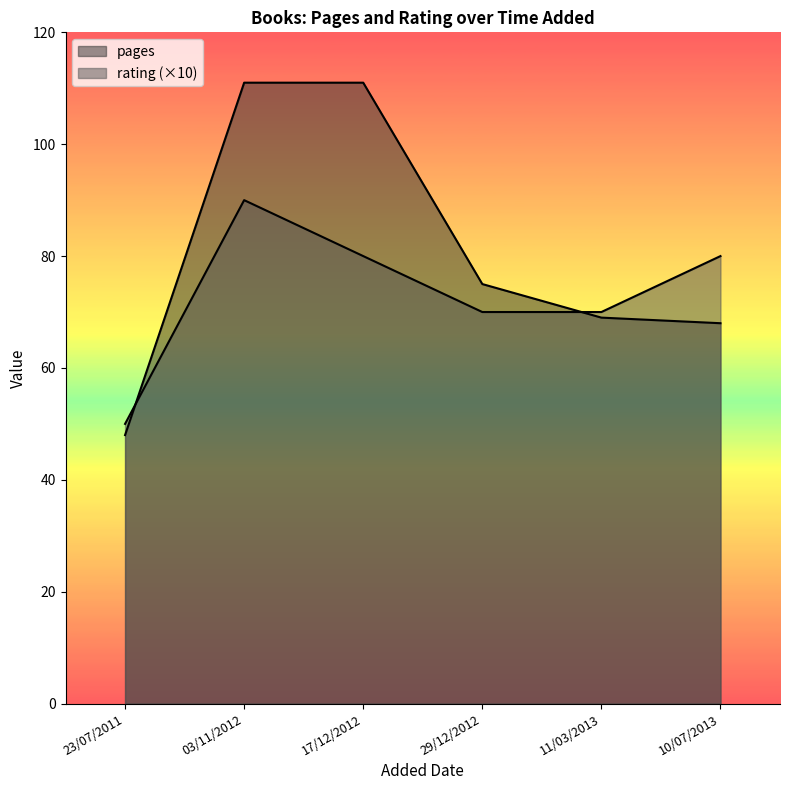

What is the minimum value shown in the chart?

48